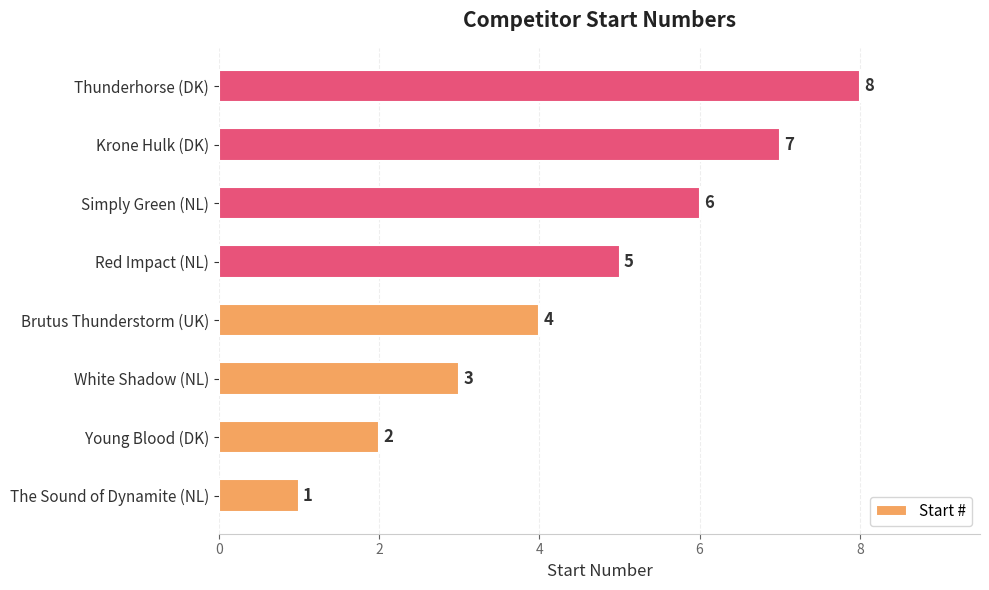

List the labels in order of value, largest first.

Thunderhorse (DK), Krone Hulk (DK), Simply Green (NL), Red Impact (NL), Brutus Thunderstorm (UK), White Shadow (NL), Young Blood (DK), The Sound of Dynamite (NL)